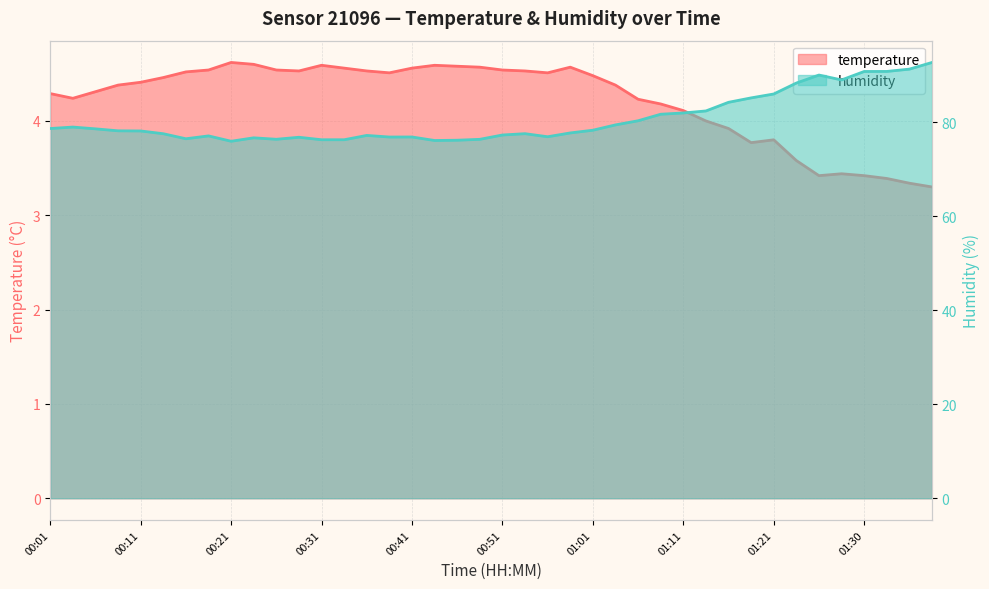

At how many categories does at least one series exceed 72?

40